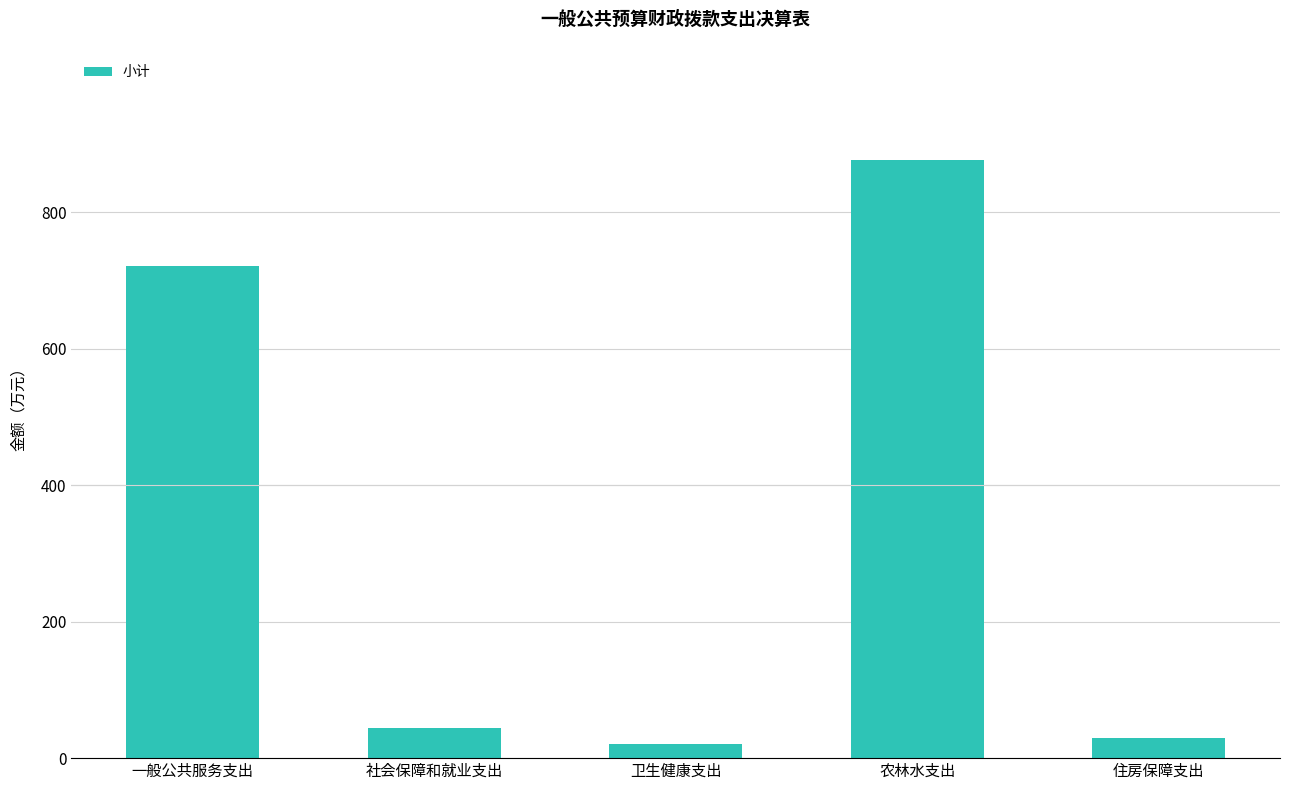

Reading right to left, list all the values displayed in this chart.

住房保障支出=30.1	农林水支出=876.0	卫生健康支出=21.3	社会保障和就业支出=44.8	一般公共服务支出=720.9